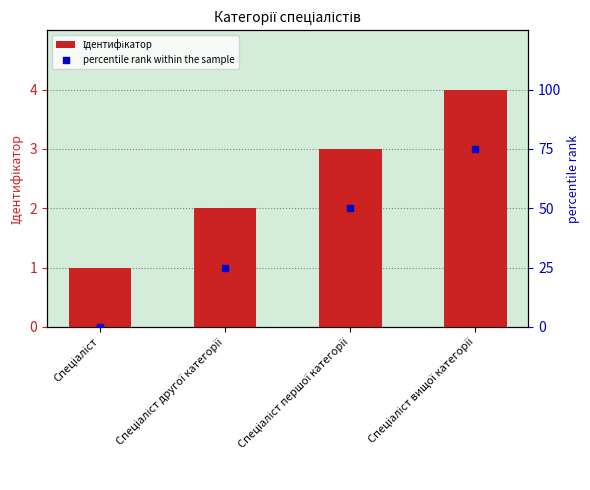

Which series reaches the maximum Y coordinate?

percentile rank within the sample